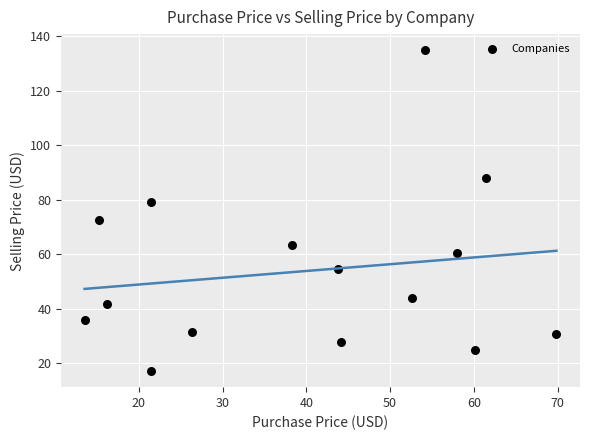

What is the range of Y values (max minus min)?

117.7